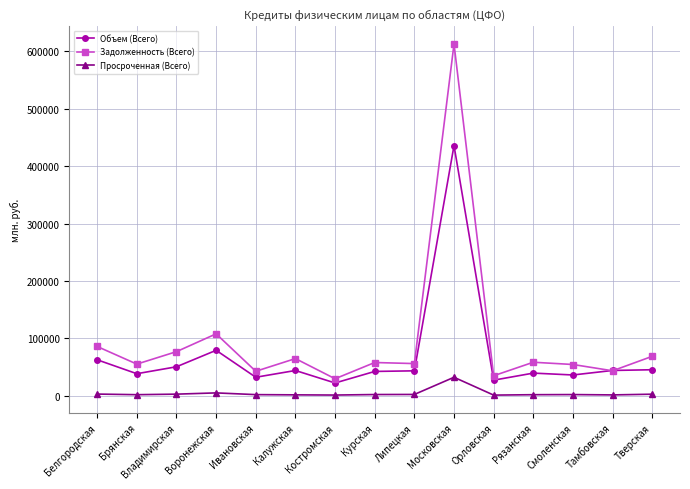

At how many categories does at least one series exceed 608056?

1